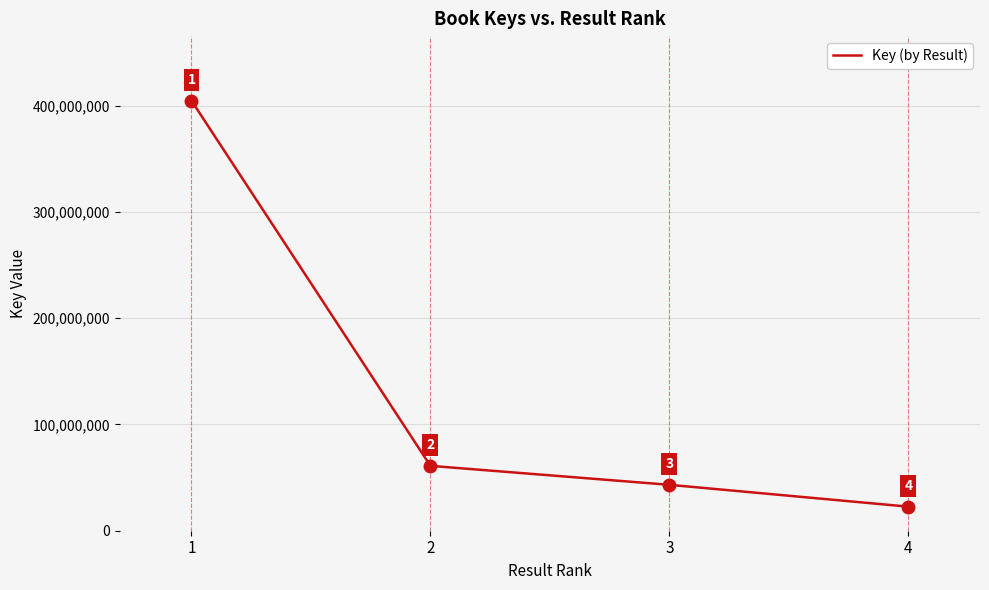

Reading right to left, transcribe all the data shown in this chart.

4=22642604	3=43208660	2=61044806	1=404754695